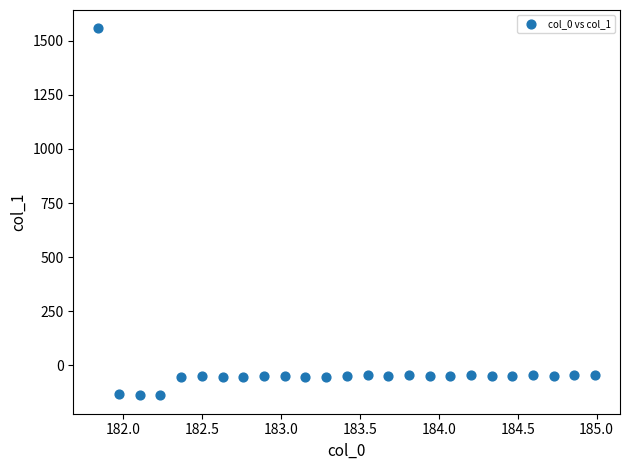

What is the range of X values (max minus min)?

3.1